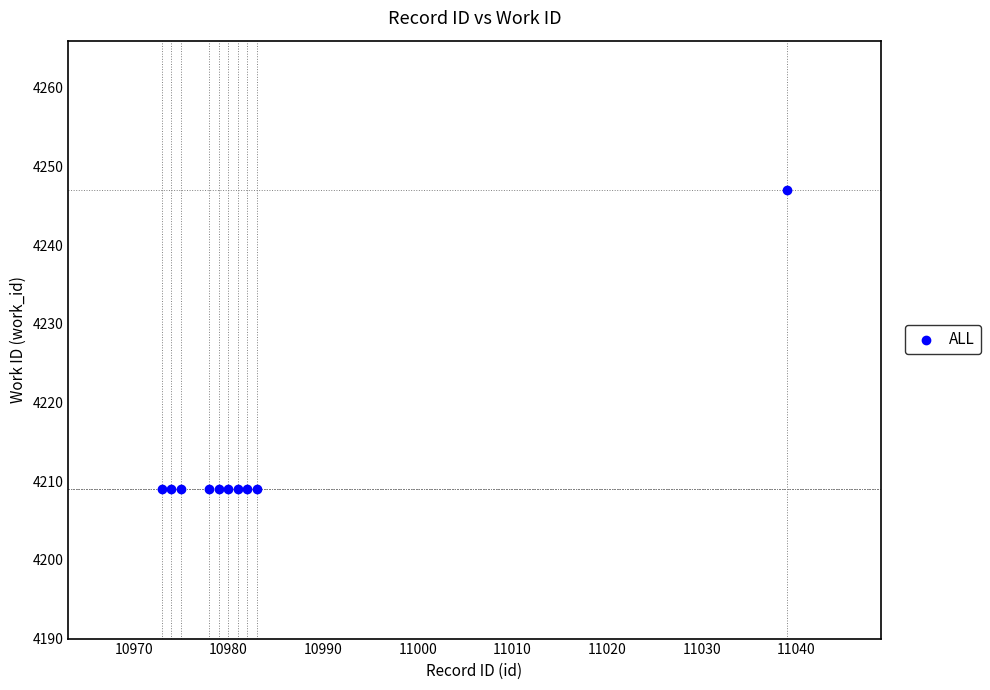

What is the range of Y values (max minus min)?

38